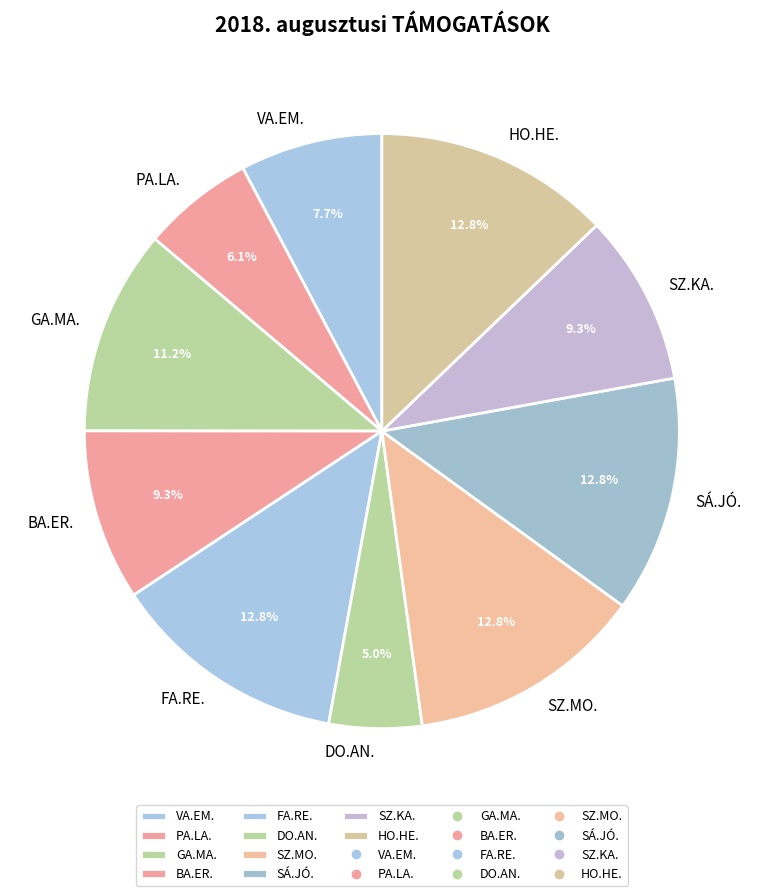

Is it true that HO.HE. is 20% of the pie?

False